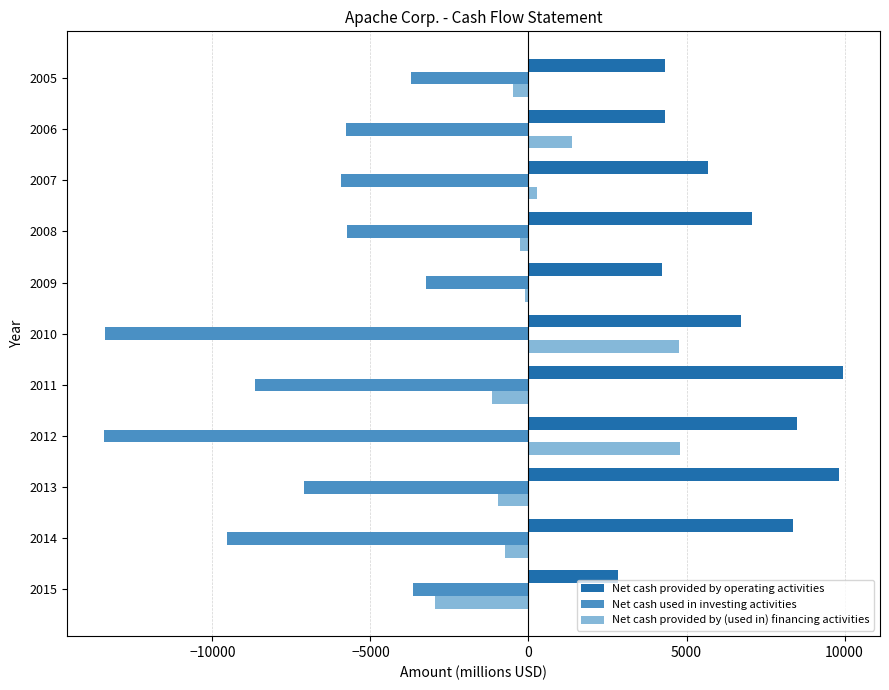

True or false: Net cash provided by operating activities has a value of 5677 at 2007.

True